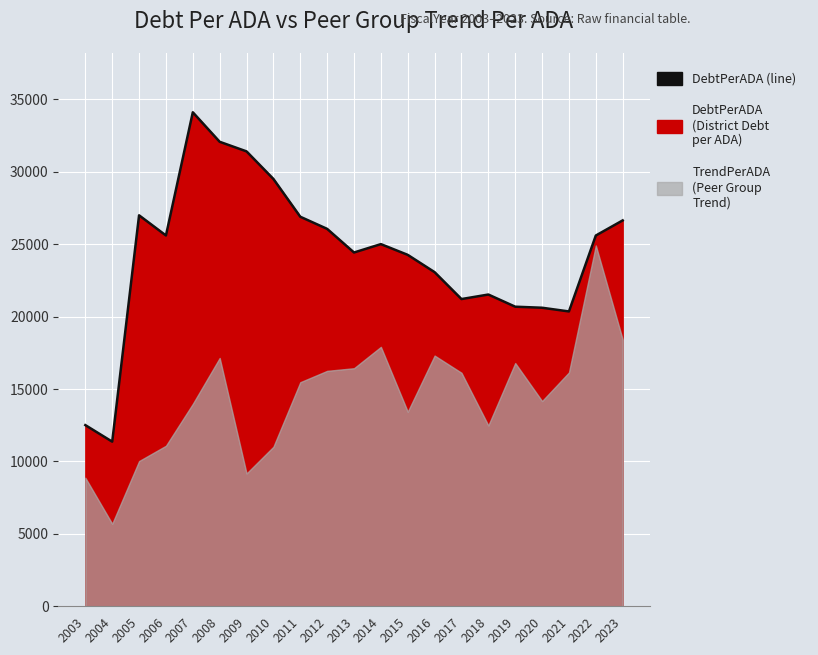

Reading left to right, extract all data points from this chart.

12512.8	11369.4	27001.6	25609.1	34117.2	32079.2	31416.7	29512.1	26903.4	26065.0	24433.2	25011.9	24269.8	23075.7	21218.3	21530.7	20690.3	20618.3	20362.6	25605.7	26649.8